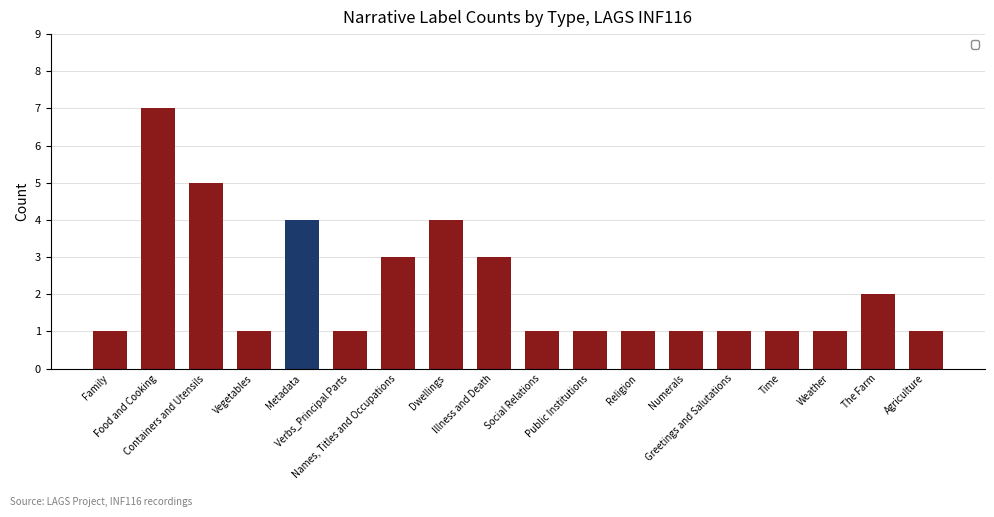

Which category has the lowest value in the _I series?

Family